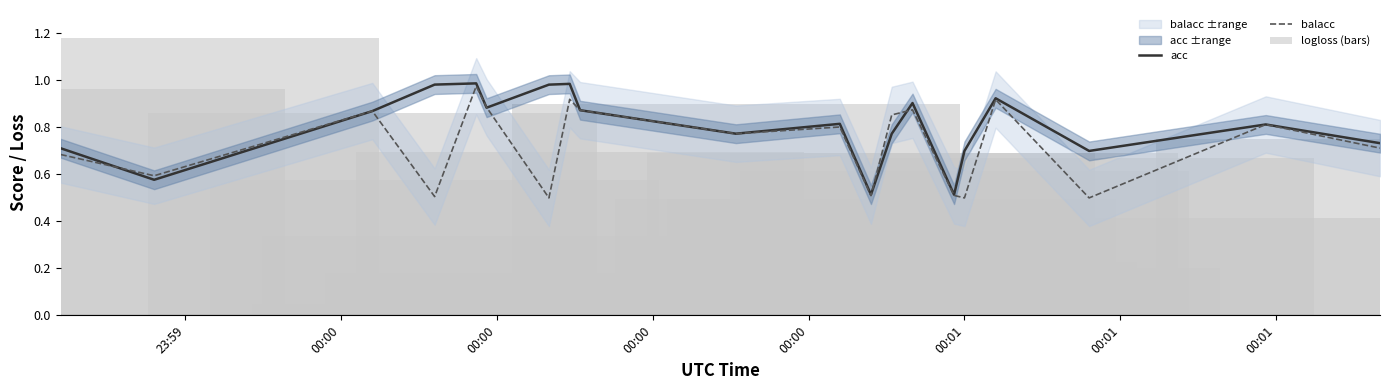

Does the chart contain stacked bars?

No